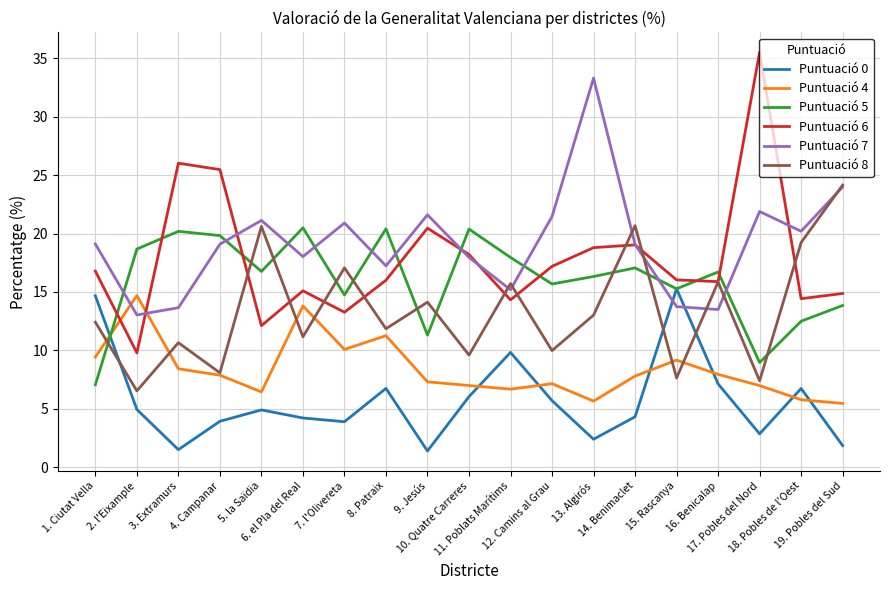

What is the difference between the maximum and minimum values in the Puntuació 4 series?

9.2